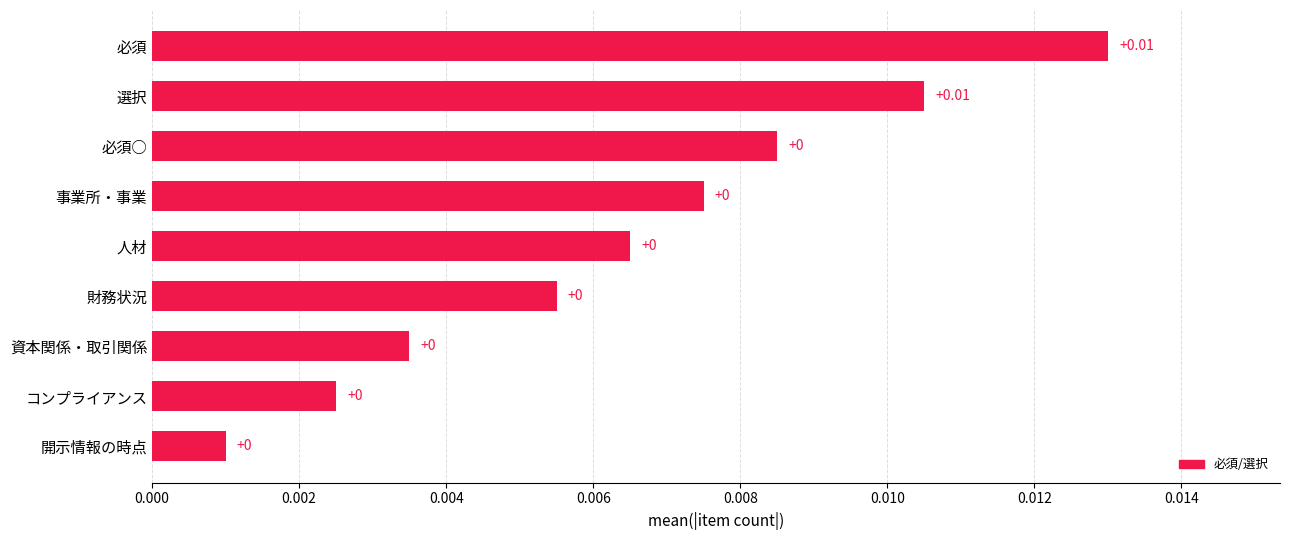

How many data points does each series have?

9